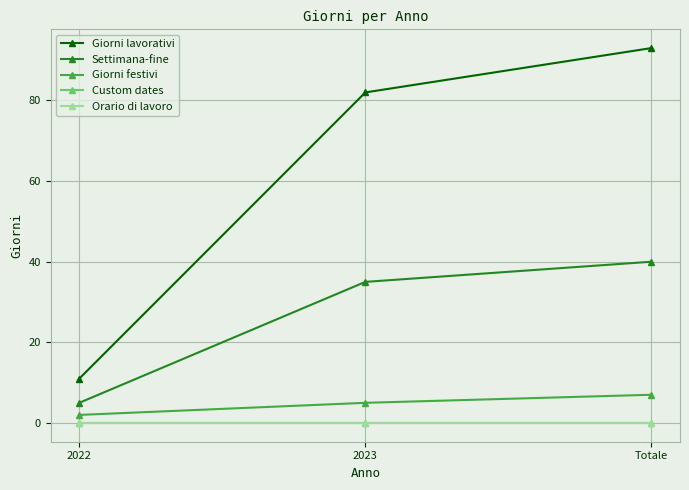

Count the number of categories in the chart.

3